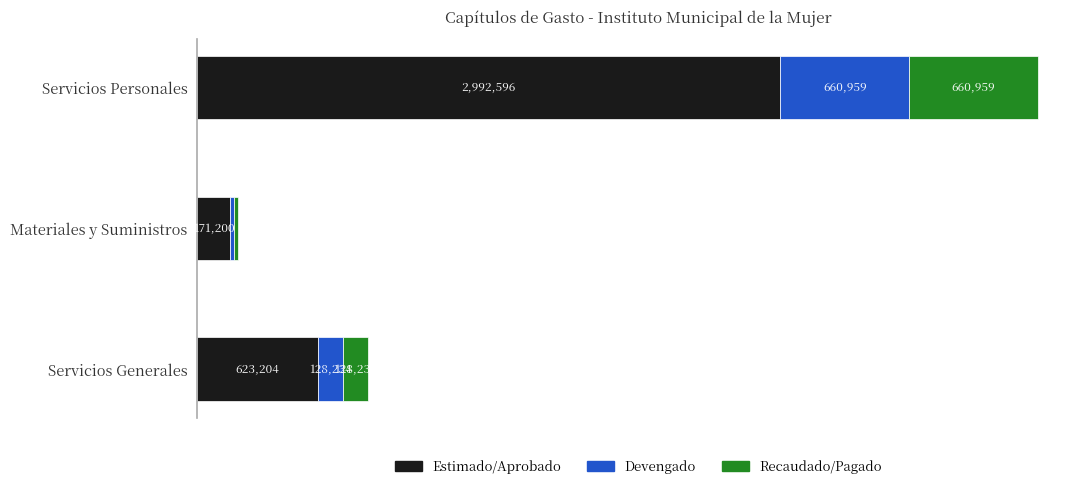

What are all the series names shown in the legend?

Estimado/Aprobado, Devengado, Recaudado/Pagado